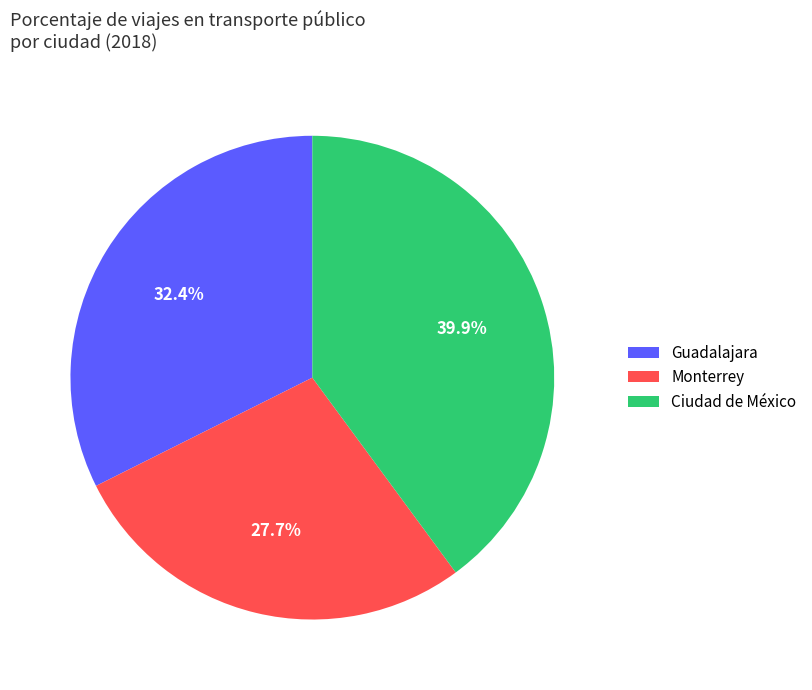

Which slice is the largest?

Ciudad de México